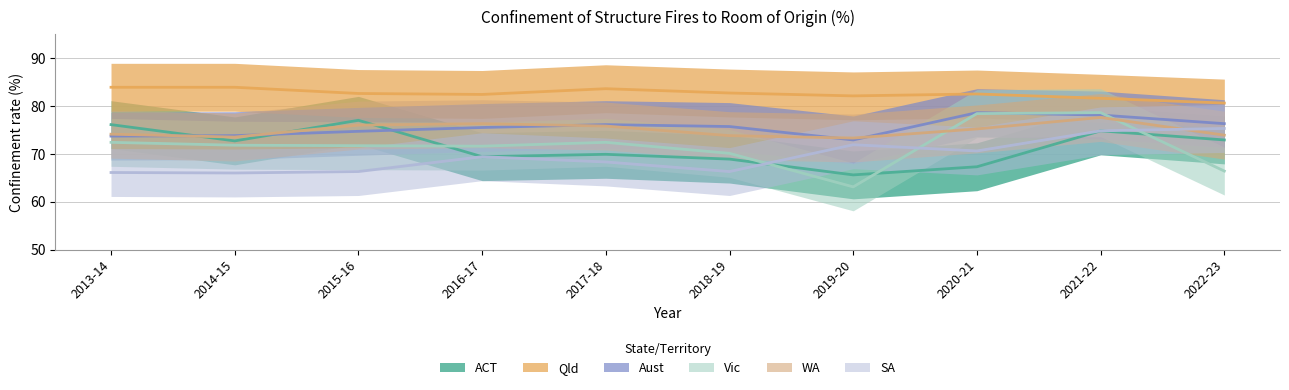

Which series ends up on top after the final intersection of ACT and Vic?

ACT